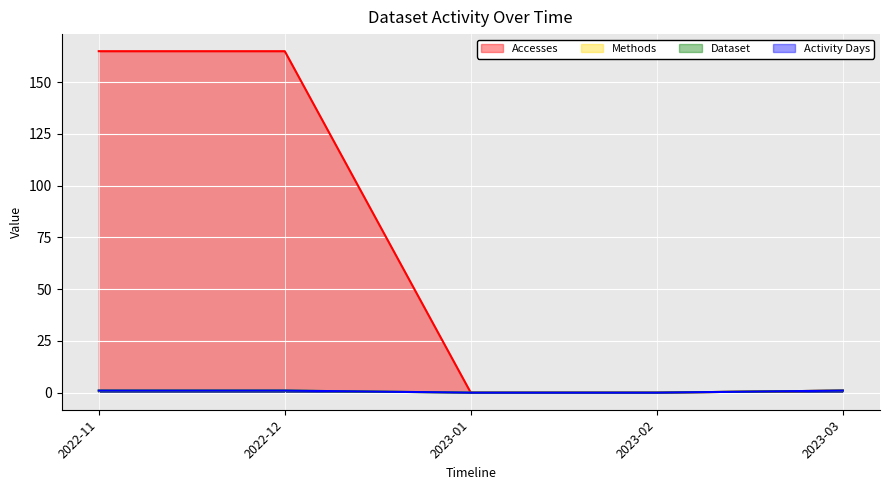

What is the value of the Methods point at the 5th from the left?

1